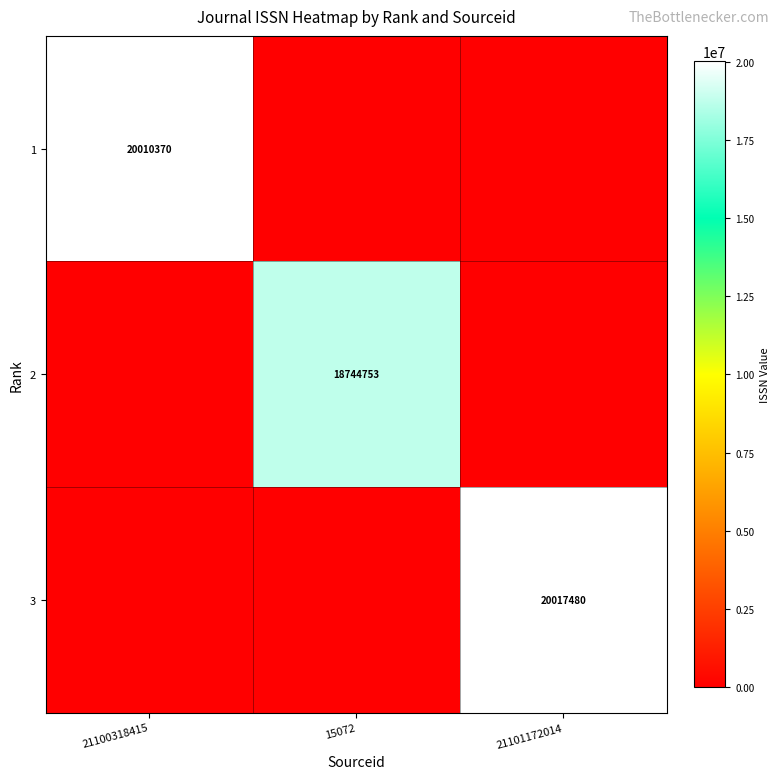

Is it true that 2 equals 24886525 at 15072?

False